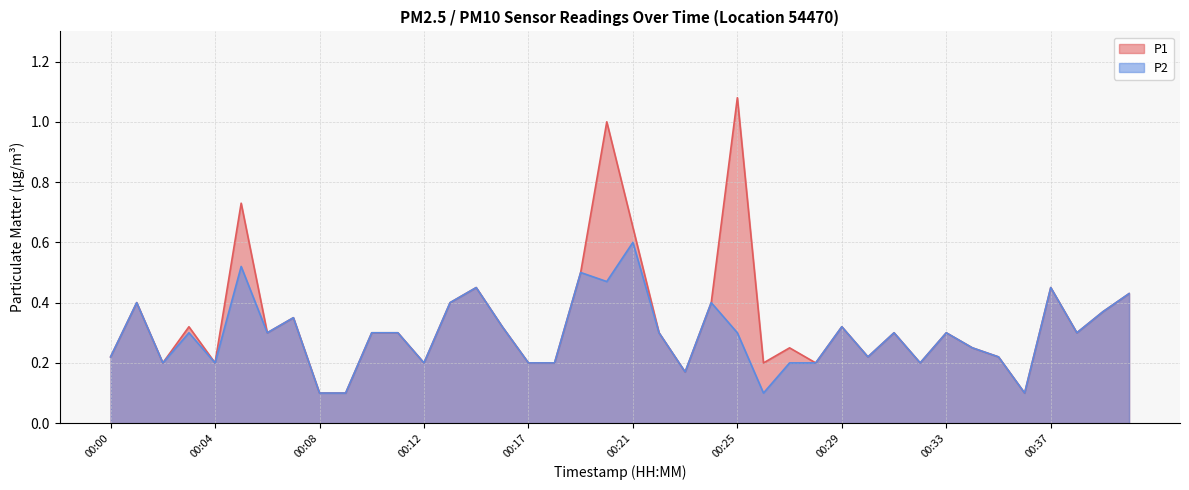

Is it true that P1 equals 0.5 at 00:19?

True